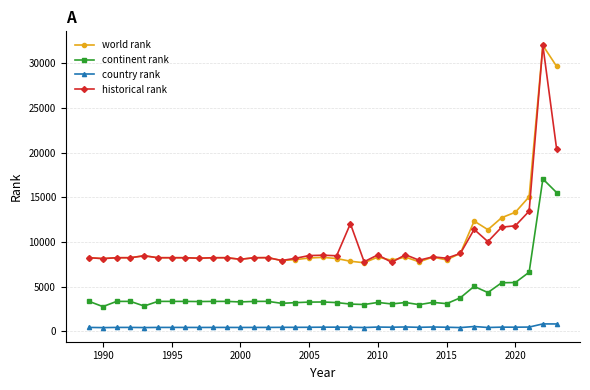

What is the value of the world rank point at the 15th from the left?

7923.0